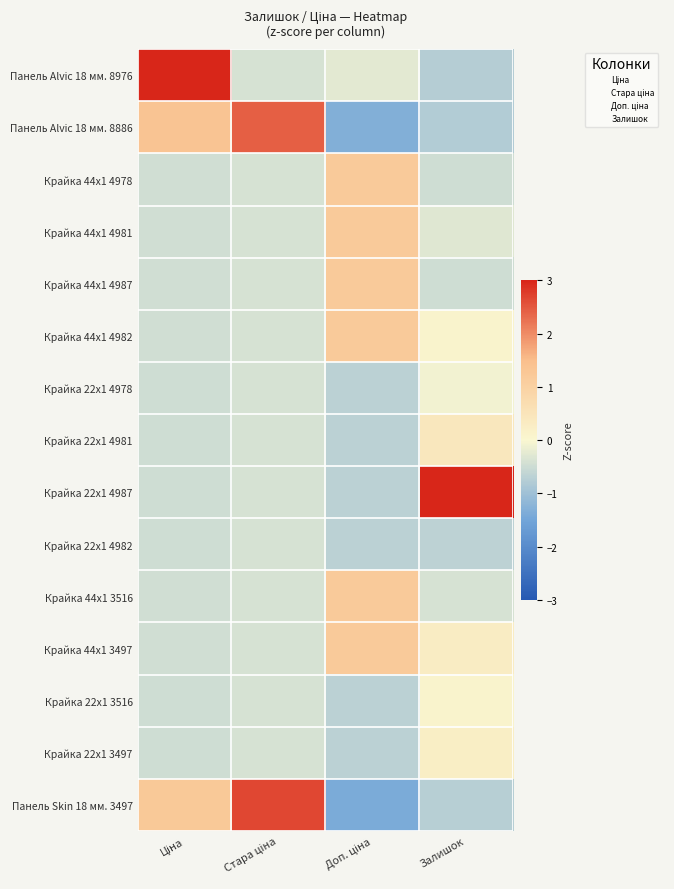

Which label corresponds to the smallest value in the chart?

Доп. ціна